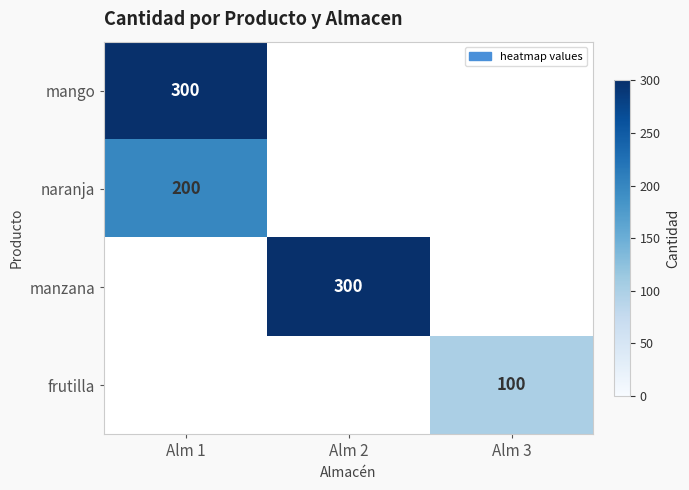

The value of manzana at Alm 2 is 424. True or false?

False